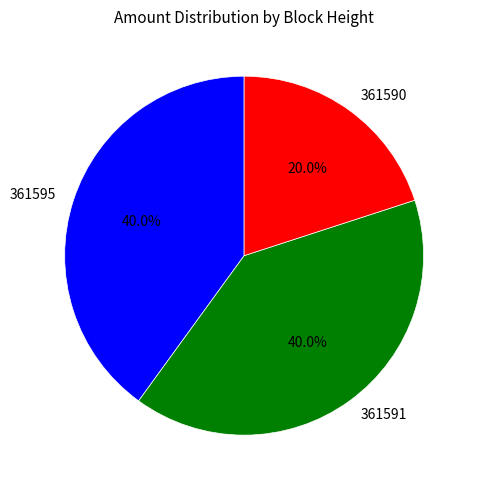

To the nearest percent, what is the difference between the 361595 and 361590 slice percentages?

20%